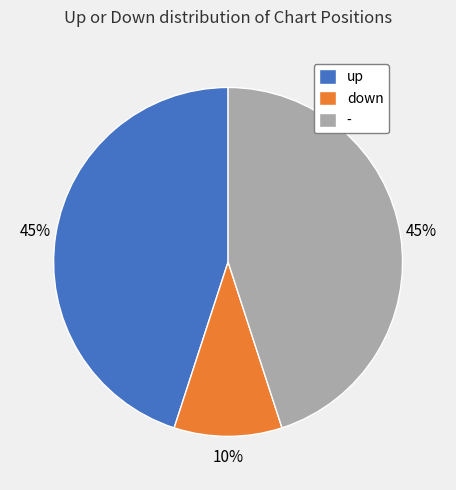

True or false: - accounts for 57% of the total.

False